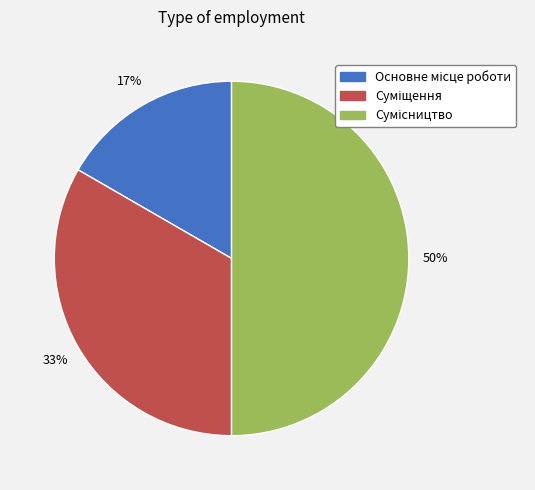

To the nearest percent, what is the difference between the largest and smallest slice percentages?

33%